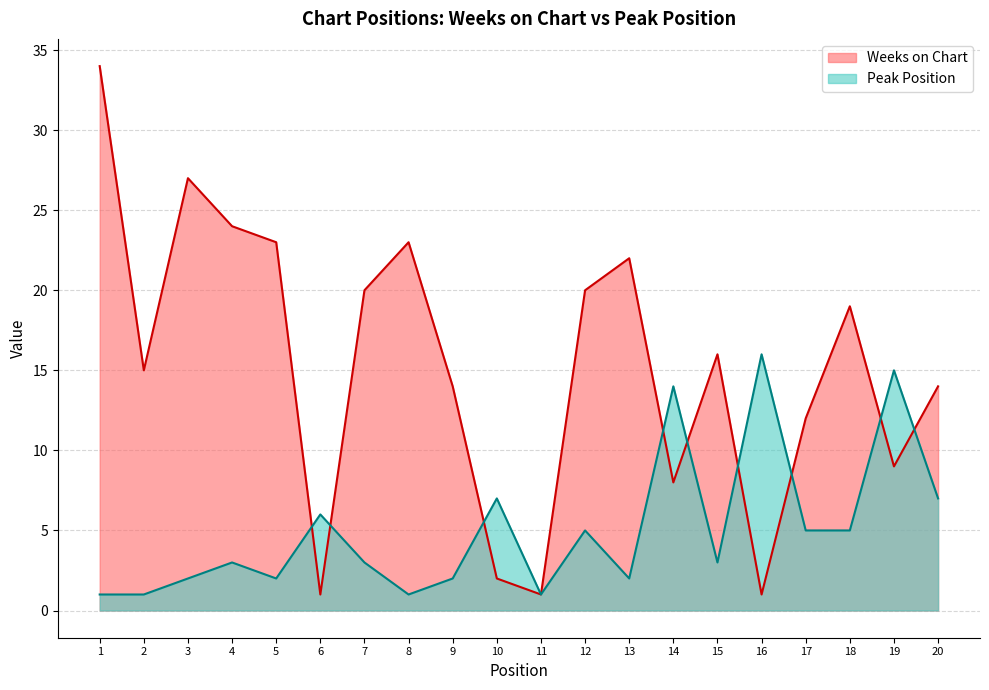

How many distinct data groups are displayed?

2